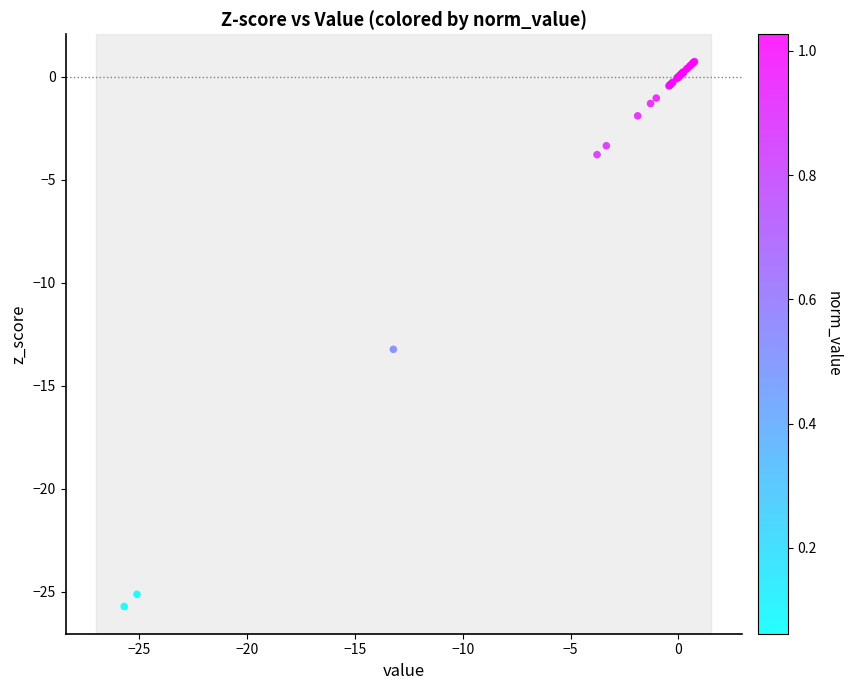

What Y value in the scatter plot is closest to -12?

-13.2